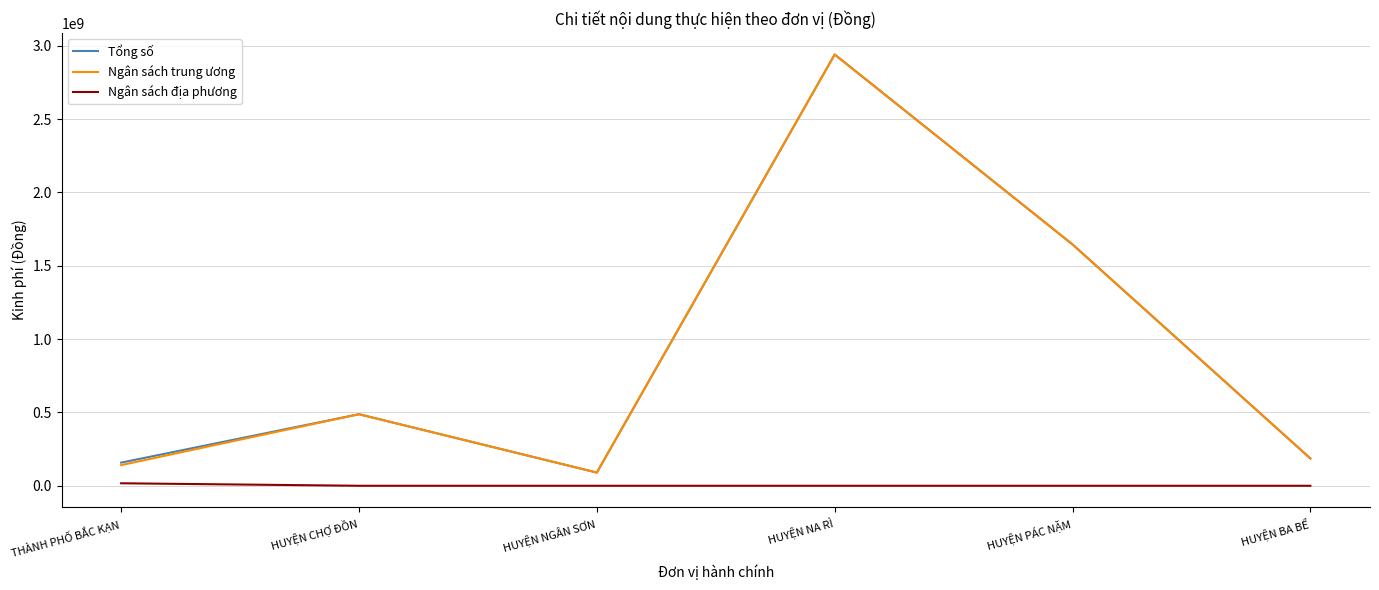

At which label is Ngân sách trung ương closest to 1515000000?

HUYỆN PÁC NẶM